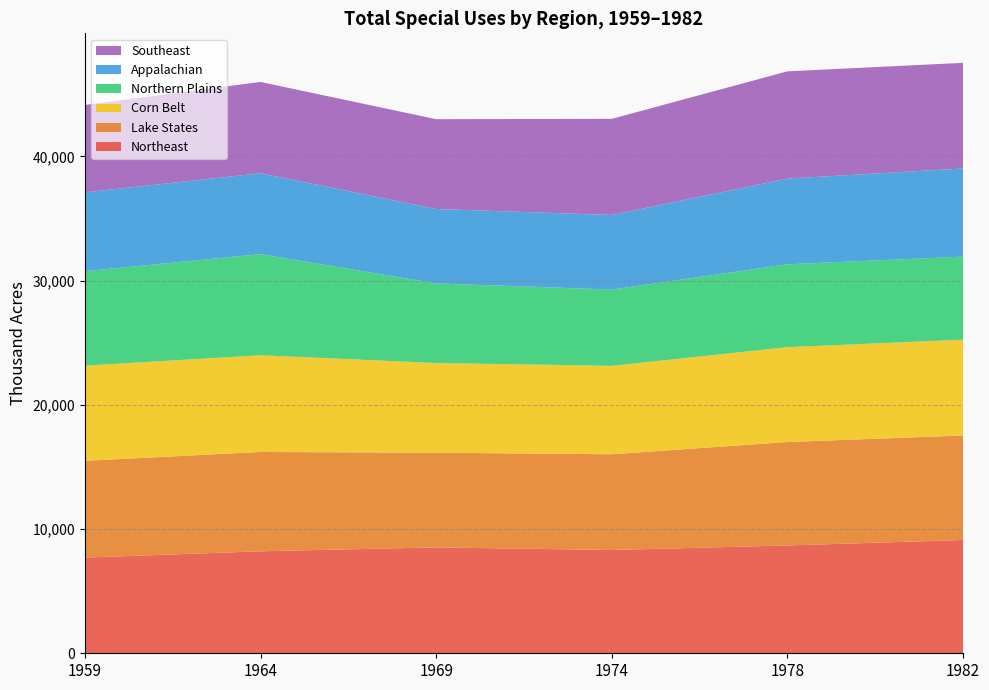

Reading left to right, what are all the values shown in this chart?

Northeast: 7703	8210	8525	8315	8680	9121
Lake States: 7792	7998	7621	7709	8328	8414
Corn Belt: 7664	7784	7222	7116	7637	7710
Northern Plains: 7603	8143	6410	6143	6671	6692
Appalachian: 6347	6510	5989	6005	6901	7094
Southeast: 7035	7352	7232	7738	8633	8503